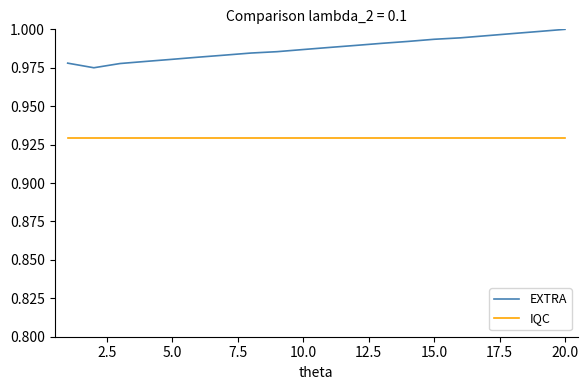

True or false: IQC and EXTRA cross at least once.

False